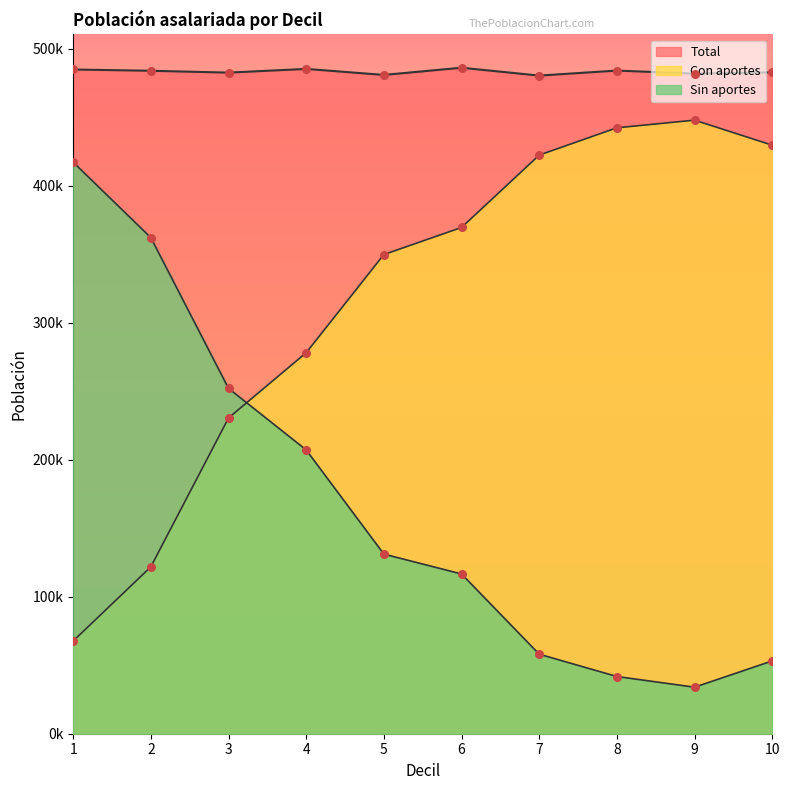

At how many categories does at least one series exceed 104643?

10